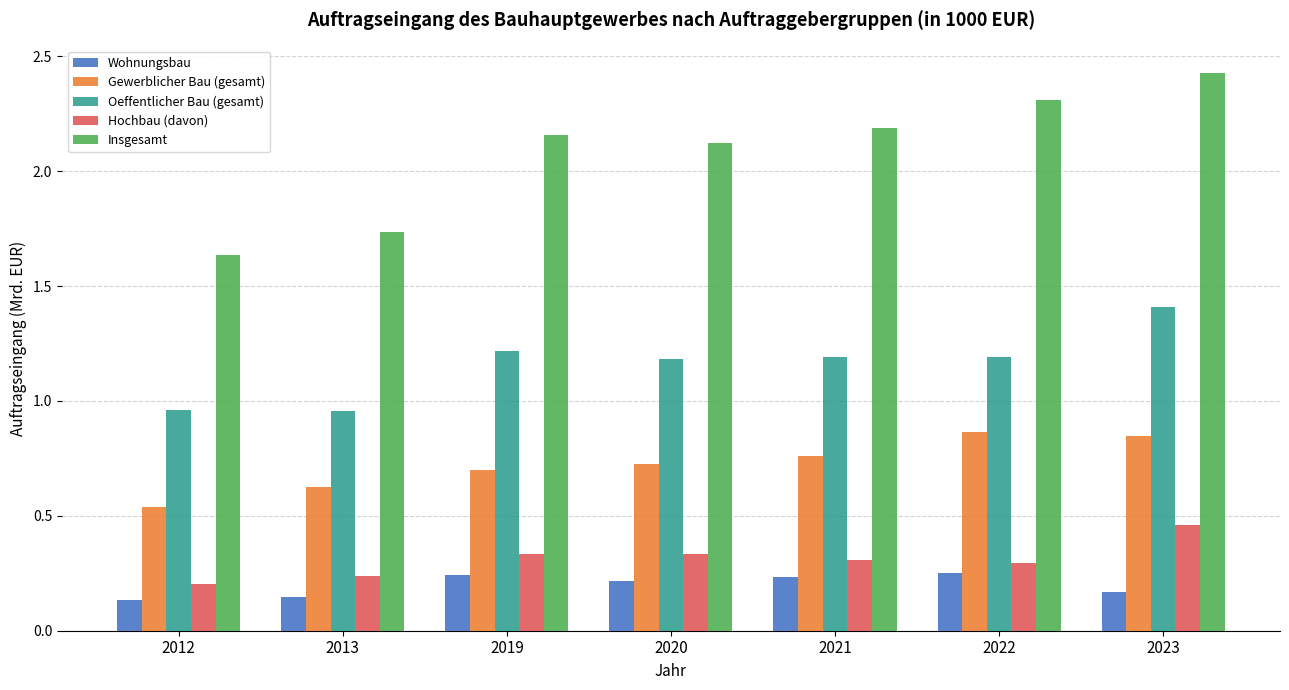

At how many categories does at least one series exceed 0?

7